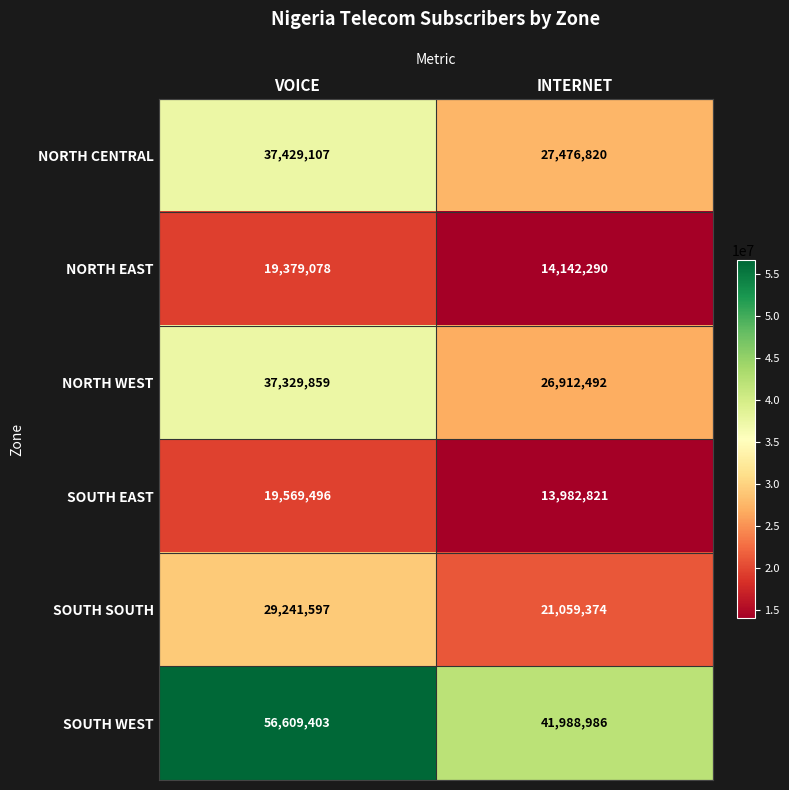

Count the number of data series in this chart.

6